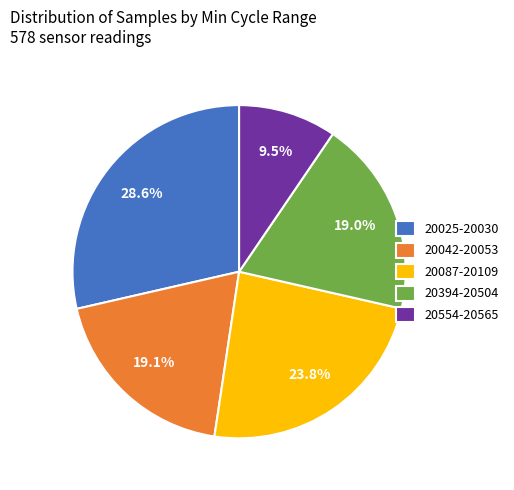

How many slices are in this pie chart?

5